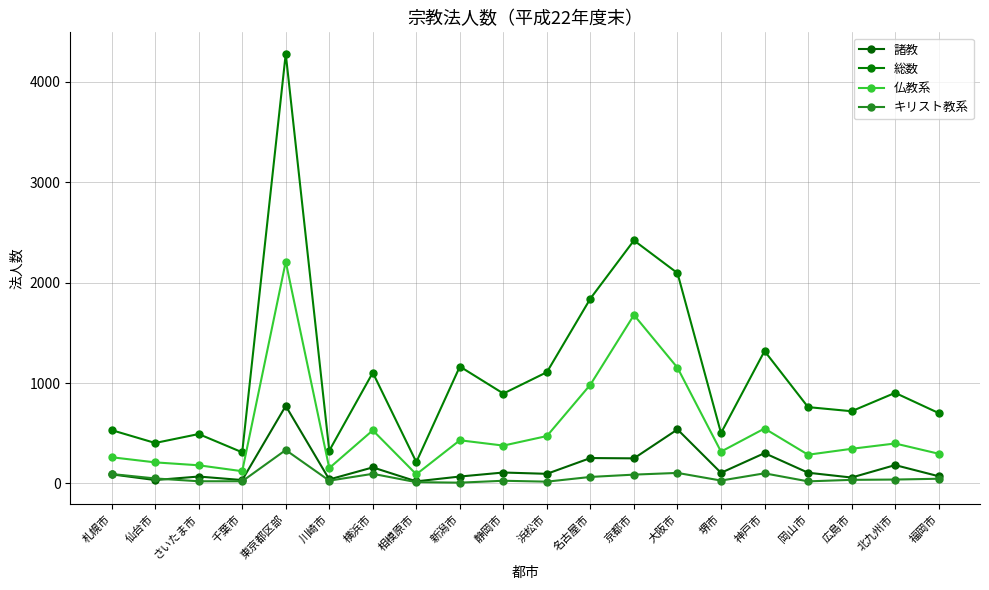

How many data points in キリスト教系 are less than 39?

10